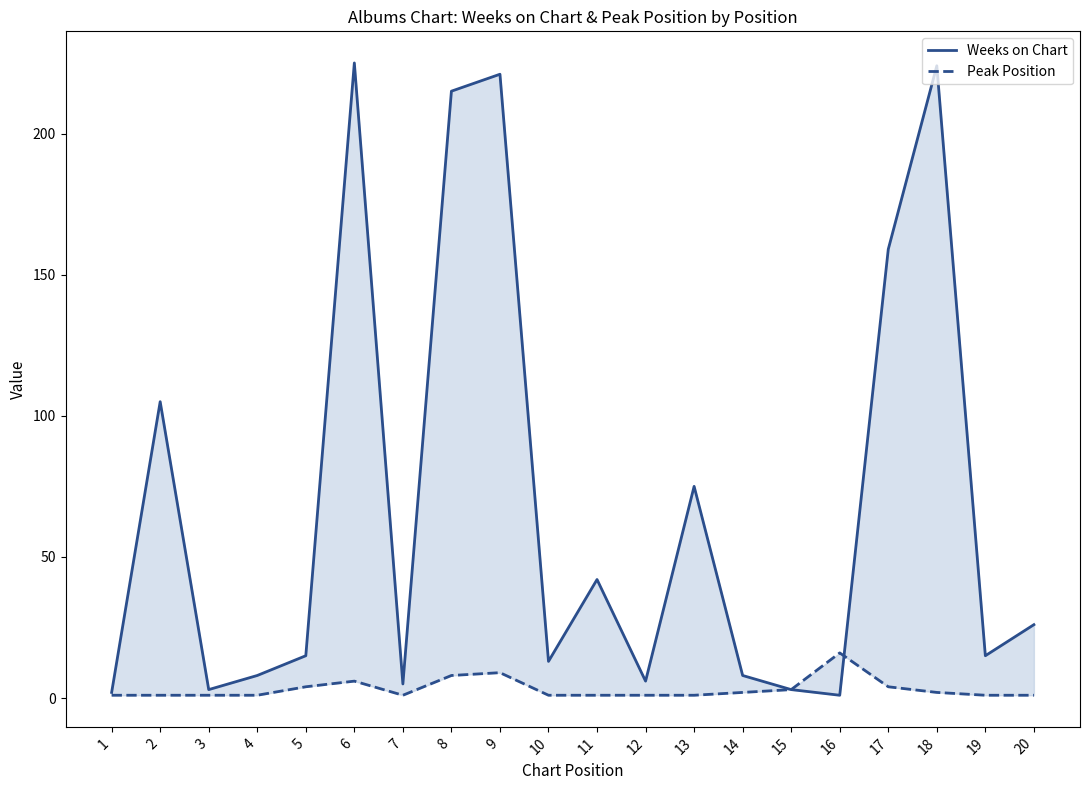

Which series has the widest spread of values?

Weeks on Chart